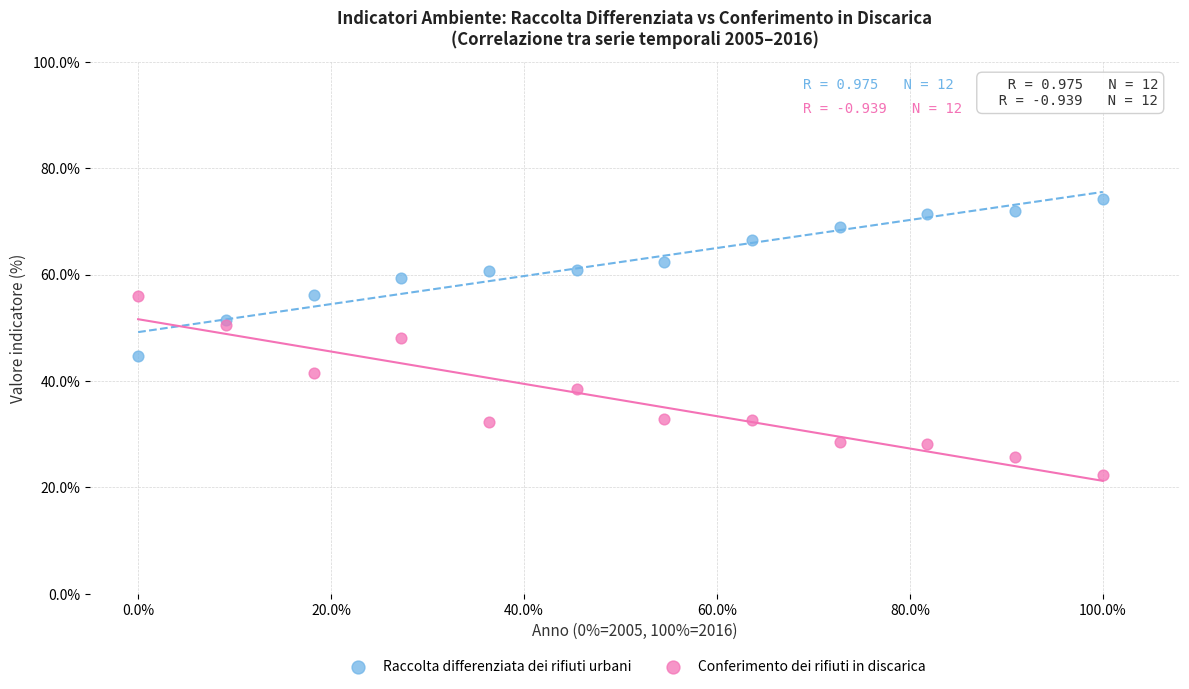

What is the X range (max minus min) for the scatter plot?

100.0